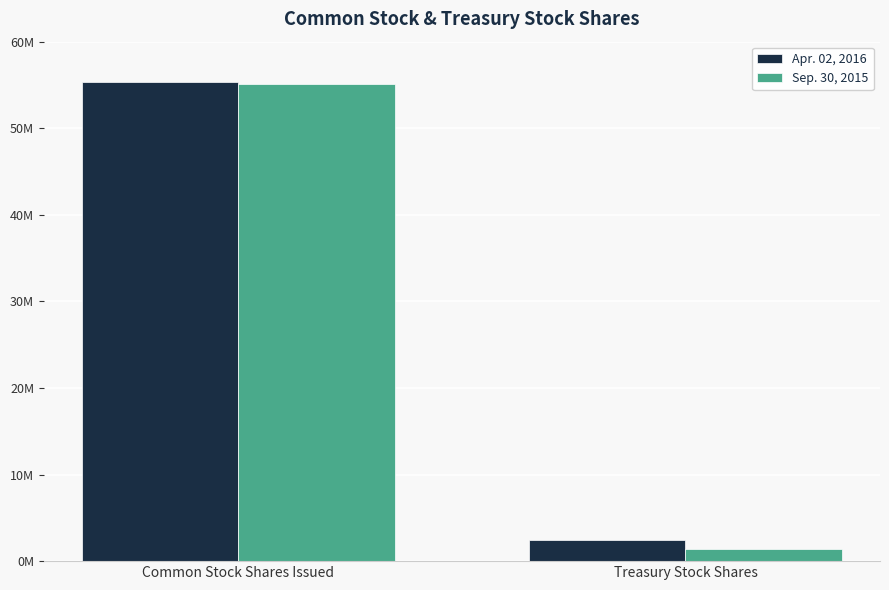

What is the spread (max minus min) of values at Treasury Stock Shares?

1015387